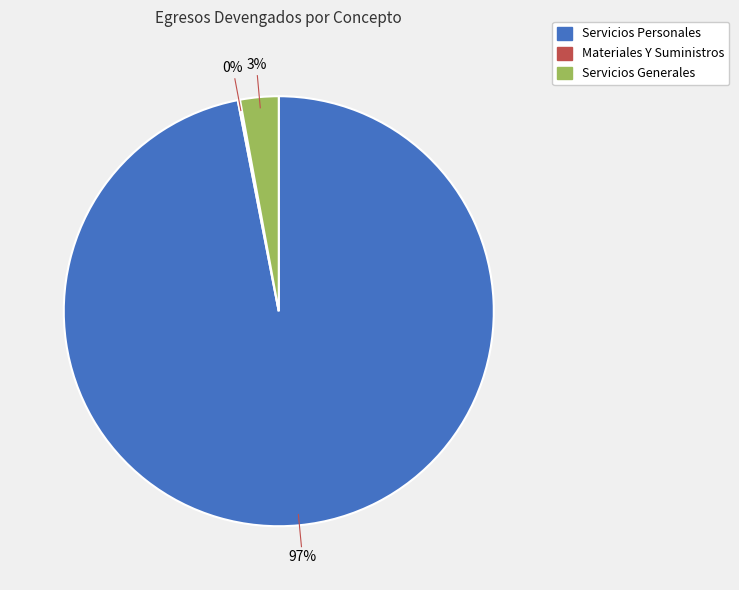

Is there any slice that represents more than half of the pie?

Yes